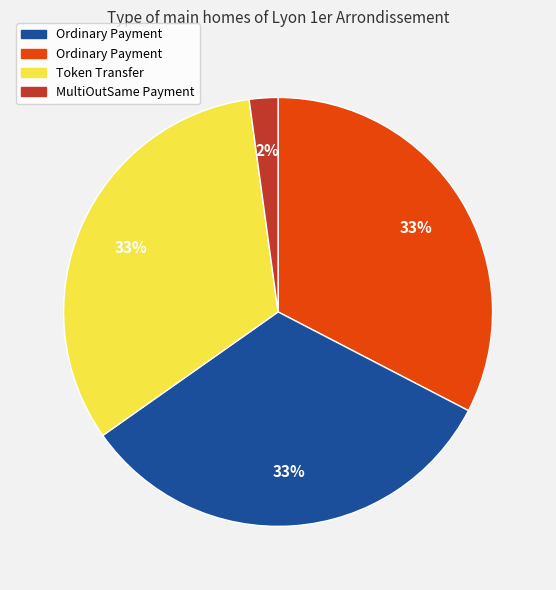

Is there any slice that represents more than half of the pie?

No